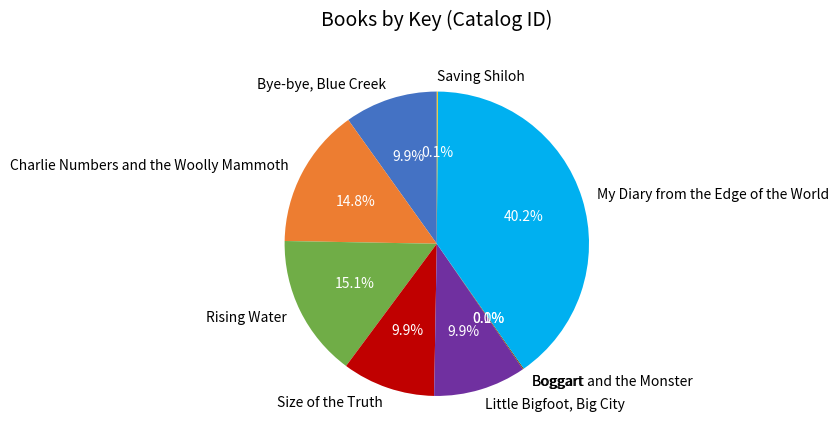

To the nearest percent, what is the average slice percentage?

11%